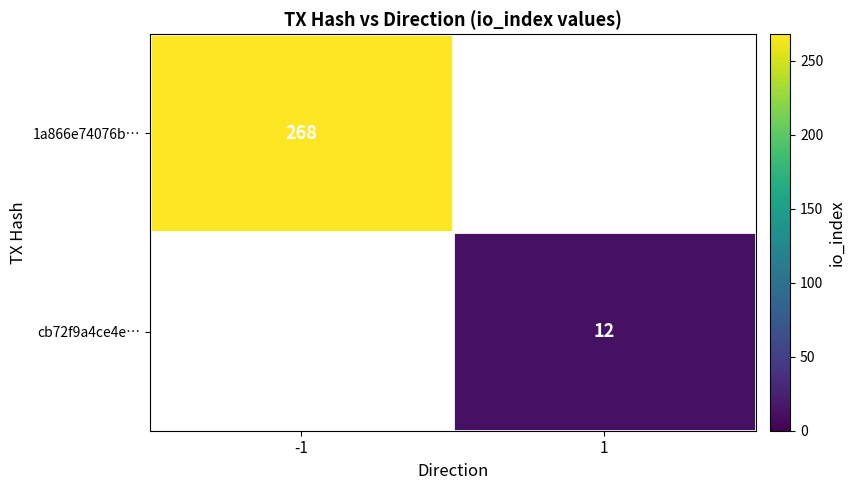

Is the value of 1a866e74076b… at -1 greater than the value of cb72f9a4ce4e… at 1?

Yes